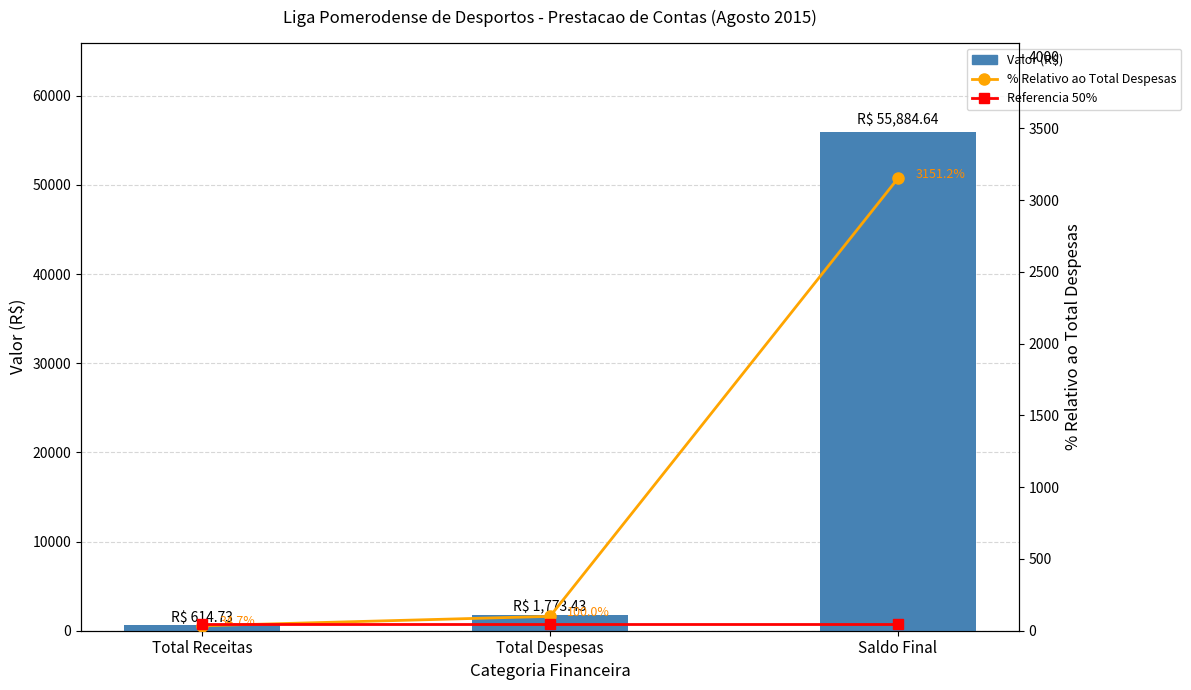

At how many categories does at least one series exceed 27506?

1